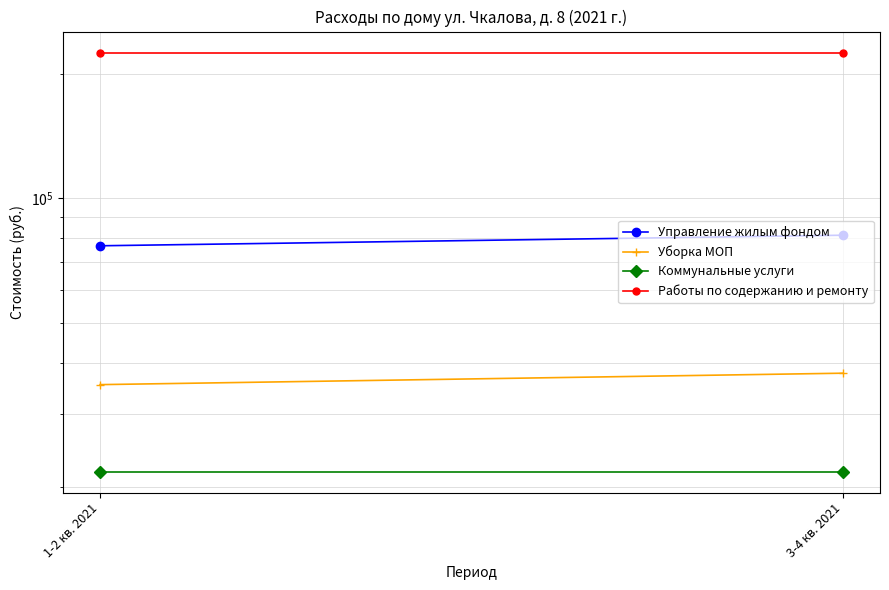

Is it true that Работы по содержанию и ремонту equals 225573.5 at 1-2 кв. 2021?

True